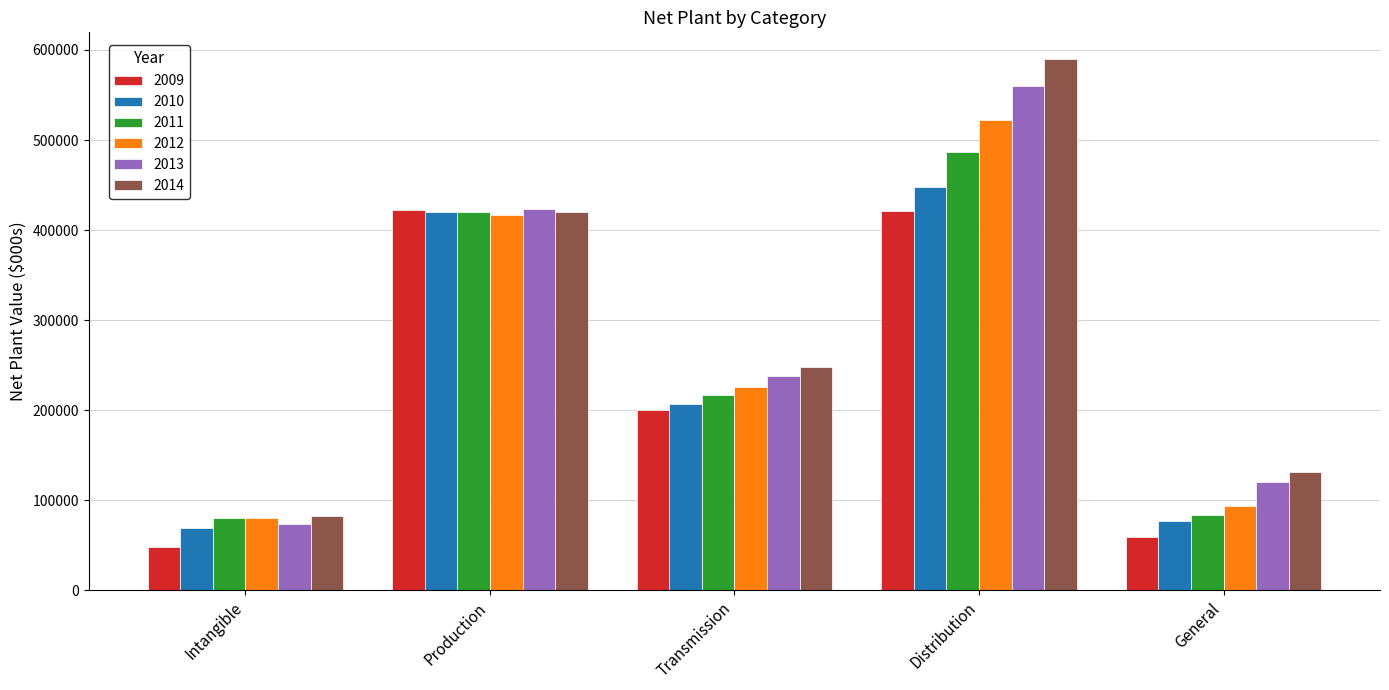

What is the average value of the 2010 series?

244178